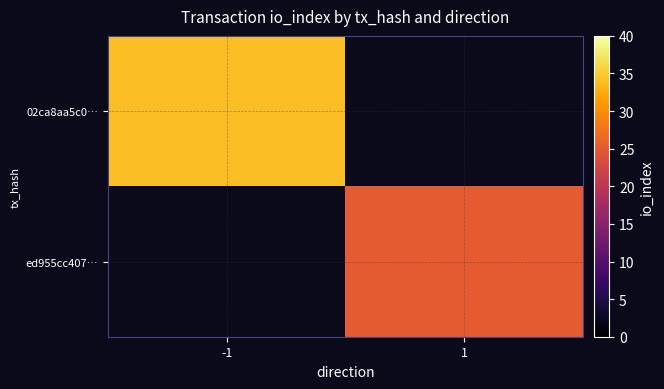

Which category has the lowest value across all series?

1